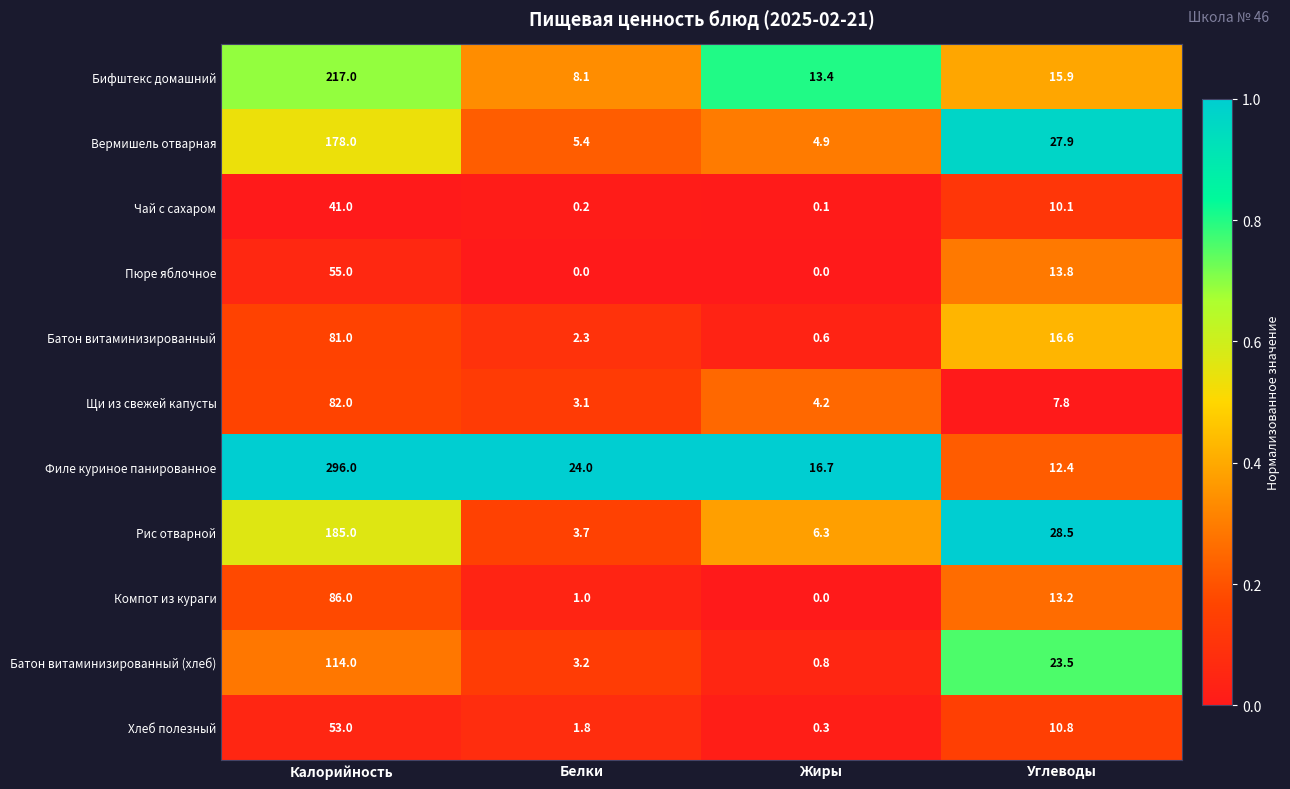

What is the sum of the Пюре яблочное values at Калорийность and Углеводы?

68.8